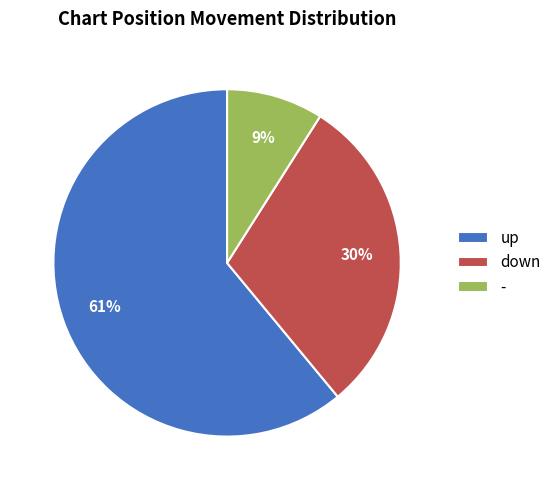

The down slice represents 30% of the pie. True or false?

True